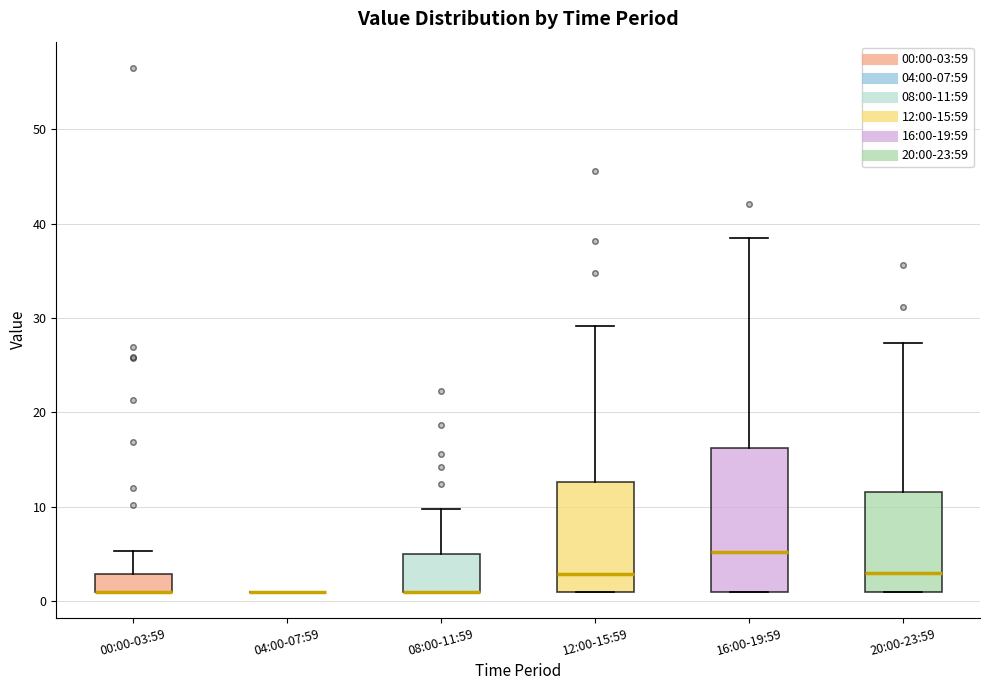

Reading left to right, transcribe this box plot: for each box, give where its median line is, the range the box spans, and where its two whiskers end, as read against the y-axis. The values are not printed on the chart, so give them approximately, as read against the axis.

00:00-03:59: median 1 (drawn on the box's lower edge), box 1 to 3, whiskers 1 to 5
04:00-07:59: box collapsed to a line at 1, whiskers 1 to 1
08:00-11:59: median 1 (drawn on the box's lower edge), box 1 to 5, whiskers 1 to 10
12:00-15:59: median 3, box 1 to 13, whiskers 1 to 29
16:00-19:59: median 5, box 1 to 16, whiskers 1 to 39
20:00-23:59: median 3, box 1 to 12, whiskers 1 to 27